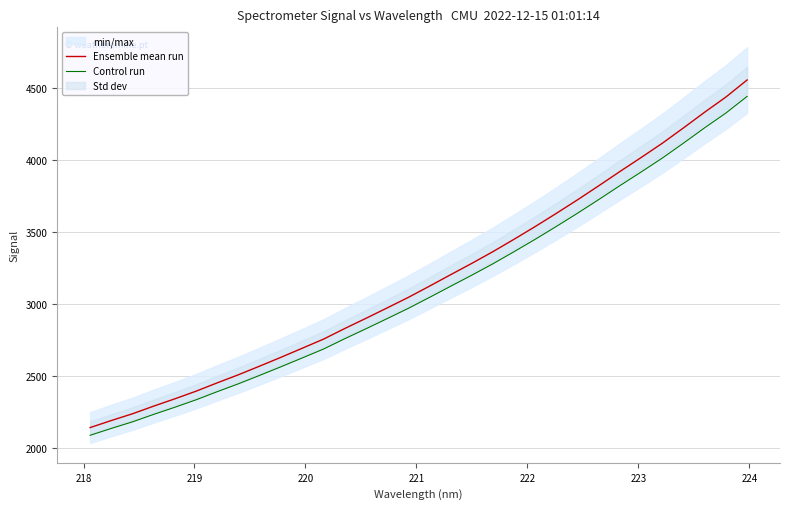

What is the average value of the Ensemble mean run series?

3177.9